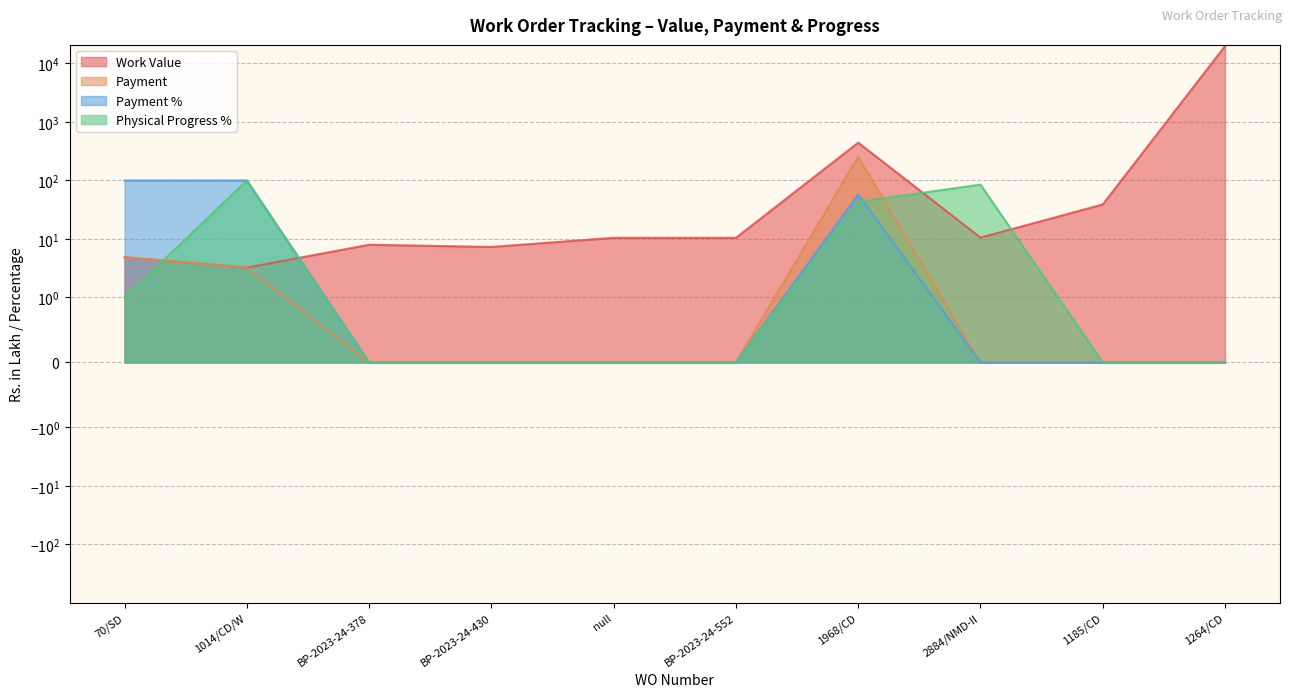

How many times do Payment and Physical Progress % cross each other?

2